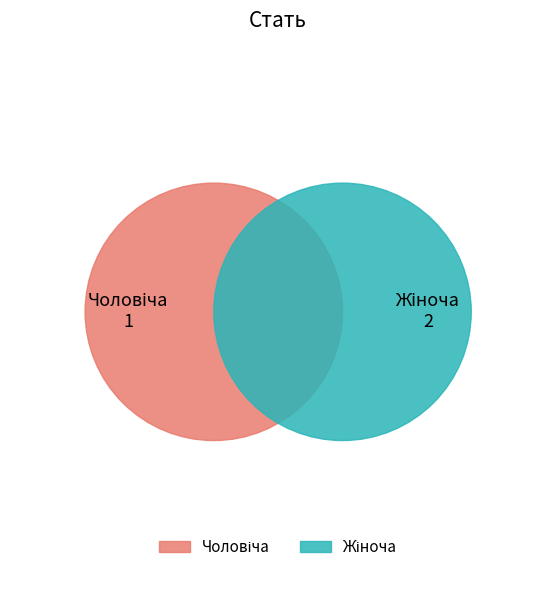

How many segments does this pie chart have?

2